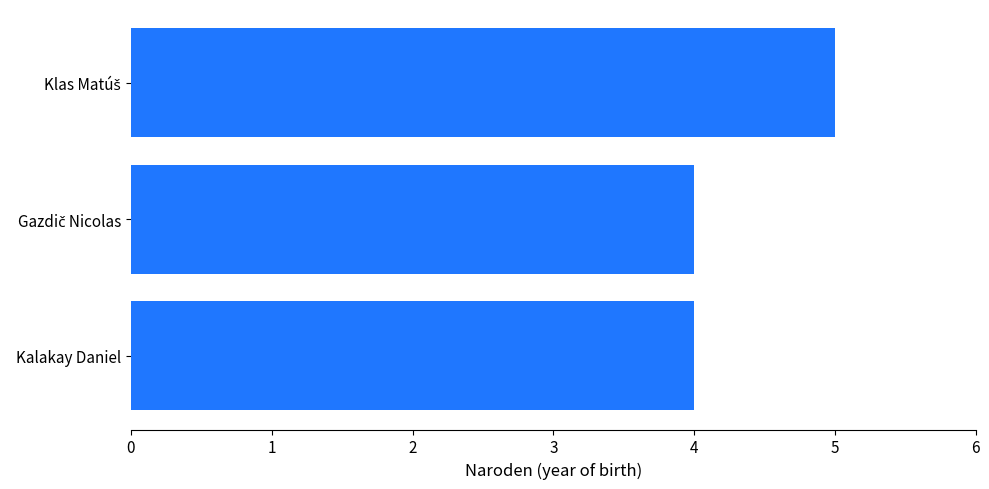

What is the maximum value shown in the chart?

5